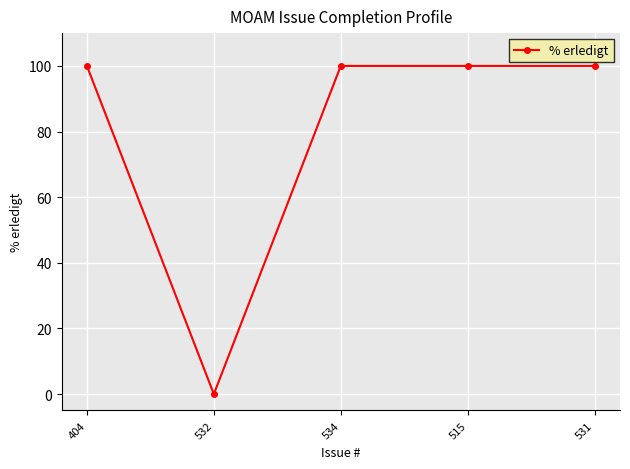

What is the sum of the values at 515 and 531?

200